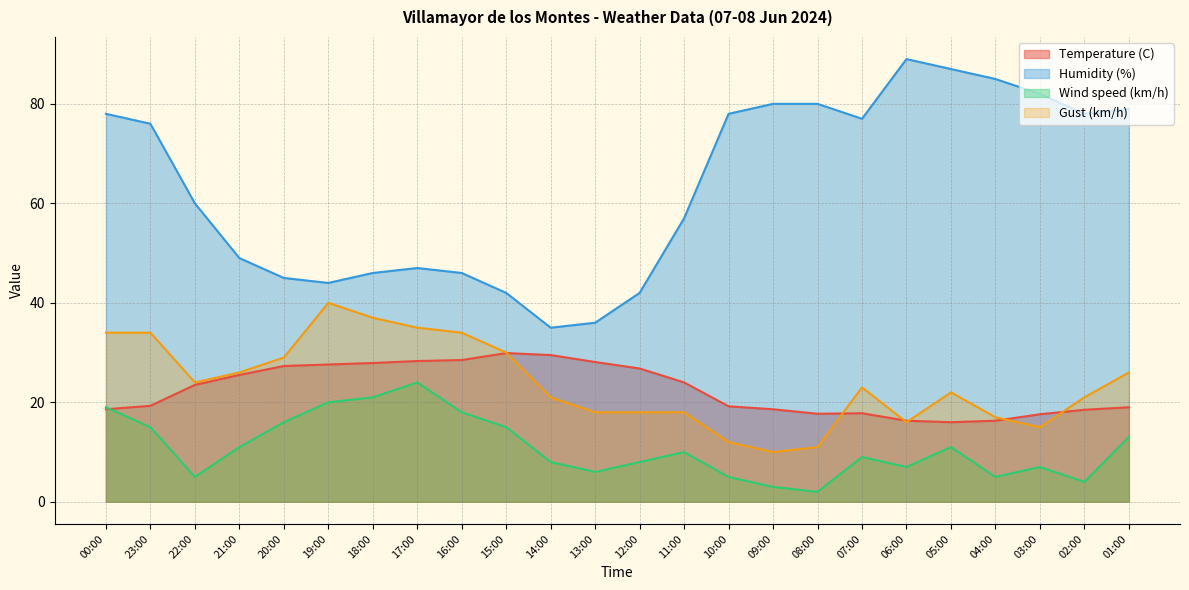

Reading left to right, extract all data points from this chart.

Temperature (C): 00:00=18.6	23:00=19.3	22:00=23.5	21:00=25.5	20:00=27.3	19:00=27.6	18:00=27.9	17:00=28.3	16:00=28.5	15:00=29.9	14:00=29.5	13:00=28.1	12:00=26.8	11:00=24.0	10:00=19.2	09:00=18.6	08:00=17.7	07:00=17.8	06:00=16.3	05:00=16.0	04:00=16.3	03:00=17.6	02:00=18.5	01:00=19.0
Humidity (%): 00:00=78.0	23:00=76.0	22:00=60.0	21:00=49.0	20:00=45.0	19:00=44.0	18:00=46.0	17:00=47.0	16:00=46.0	15:00=42.0	14:00=35.0	13:00=36.0	12:00=42.0	11:00=57.0	10:00=78.0	09:00=80.0	08:00=80.0	07:00=77.0	06:00=89.0	05:00=87.0	04:00=85.0	03:00=82.0	02:00=78.0	01:00=79.0
Wind speed (km/h): 00:00=19.0	23:00=15.0	22:00=5.0	21:00=11.0	20:00=16.0	19:00=20.0	18:00=21.0	17:00=24.0	16:00=18.0	15:00=15.0	14:00=8.0	13:00=6.0	12:00=8.0	11:00=10.0	10:00=5.0	09:00=3.0	08:00=2.0	07:00=9.0	06:00=7.0	05:00=11.0	04:00=5.0	03:00=7.0	02:00=4.0	01:00=13.0
Gust (km/h): 00:00=34.0	23:00=34.0	22:00=24.0	21:00=26.0	20:00=29.0	19:00=40.0	18:00=37.0	17:00=35.0	16:00=34.0	15:00=30.0	14:00=21.0	13:00=18.0	12:00=18.0	11:00=18.0	10:00=12.0	09:00=10.0	08:00=11.0	07:00=23.0	06:00=16.0	05:00=22.0	04:00=17.0	03:00=15.0	02:00=21.0	01:00=26.0